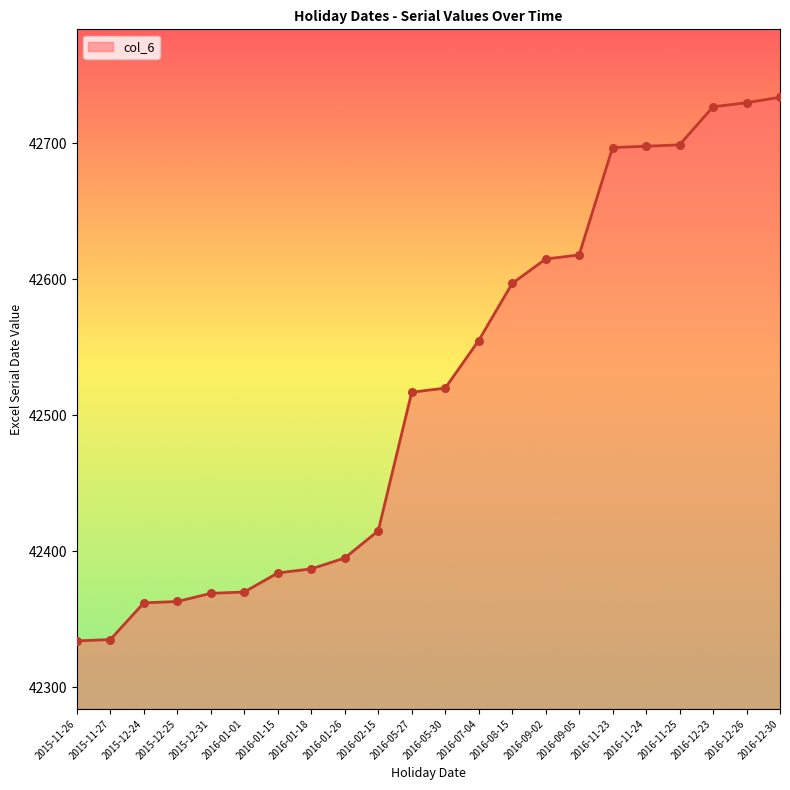

What is the ratio of the value at 2016-05-27 to the value at 2016-11-25?

1.0